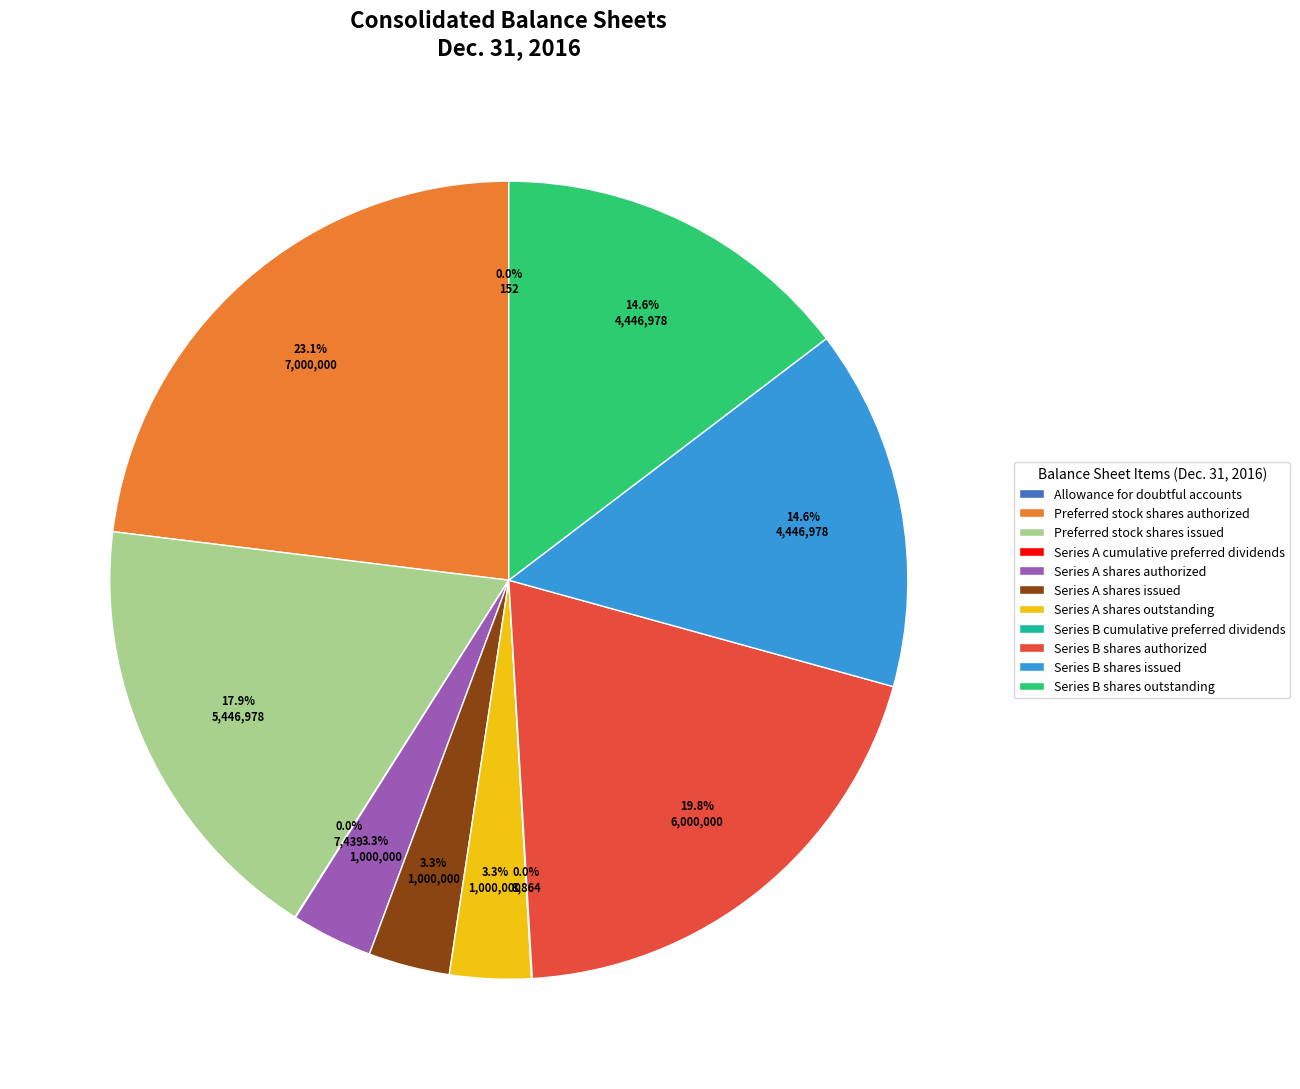

Between Series A shares authorized and Series B shares authorized, which is larger?

Series B shares authorized